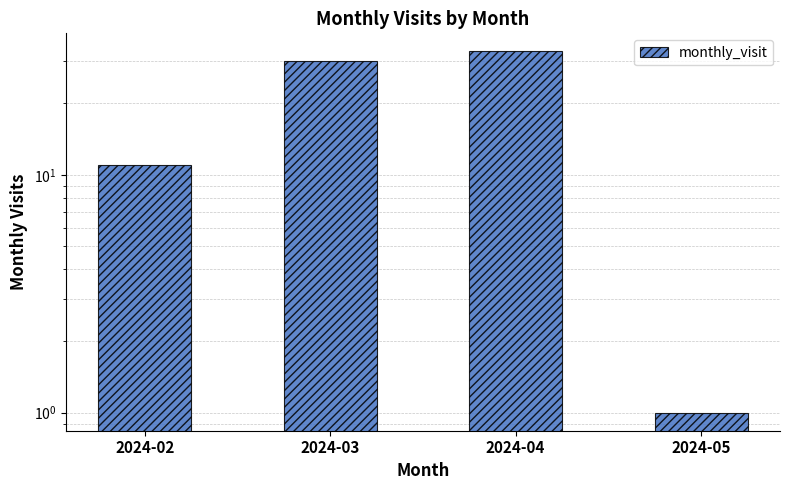

What is the sum of all values?

75